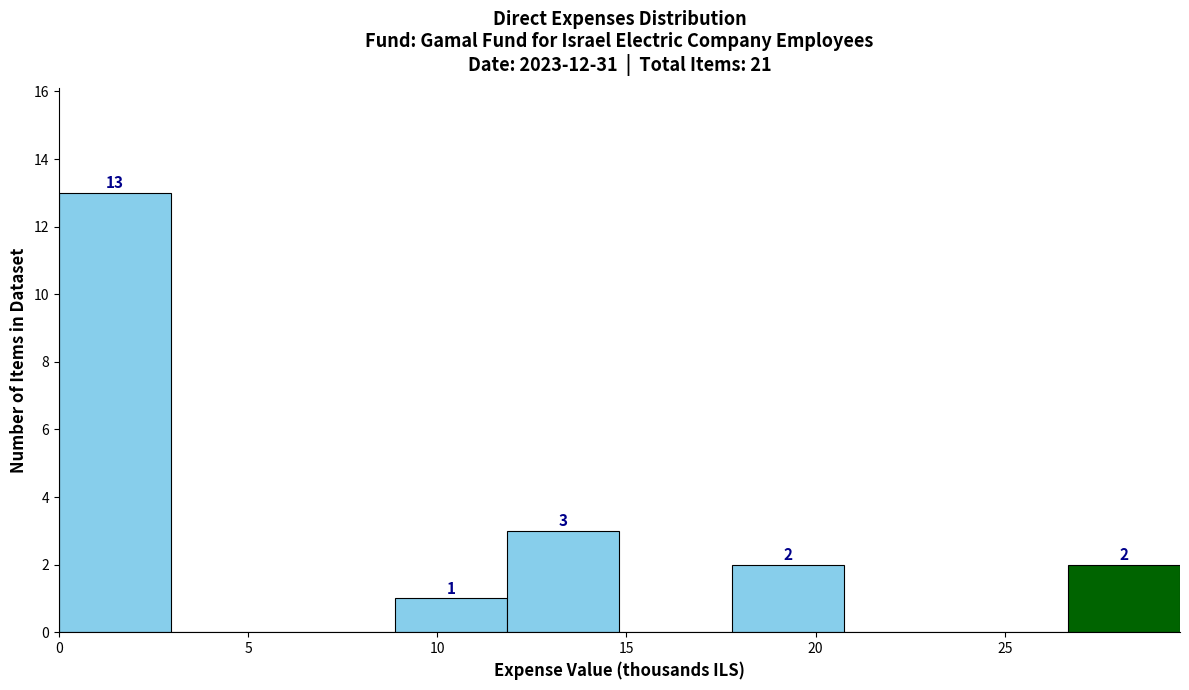

Which range on the x-axis has the tallest bar?

0.0 to 3.0